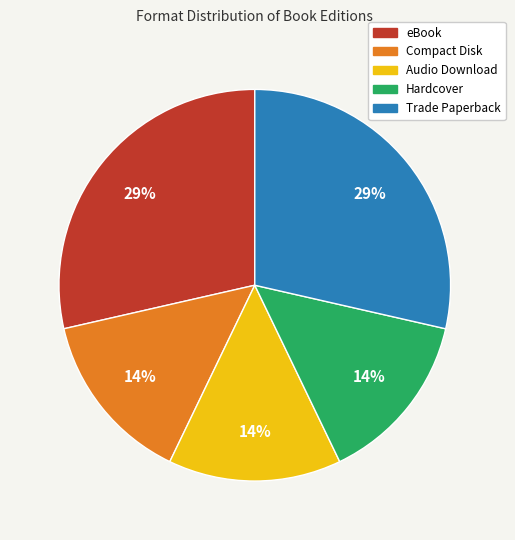

To the nearest percent, what portion does eBook represent?

29%